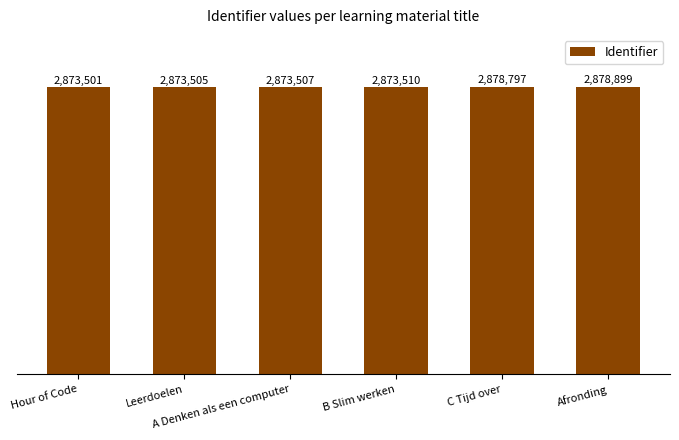

Is it true that the value at Afronding is 2878899?

True